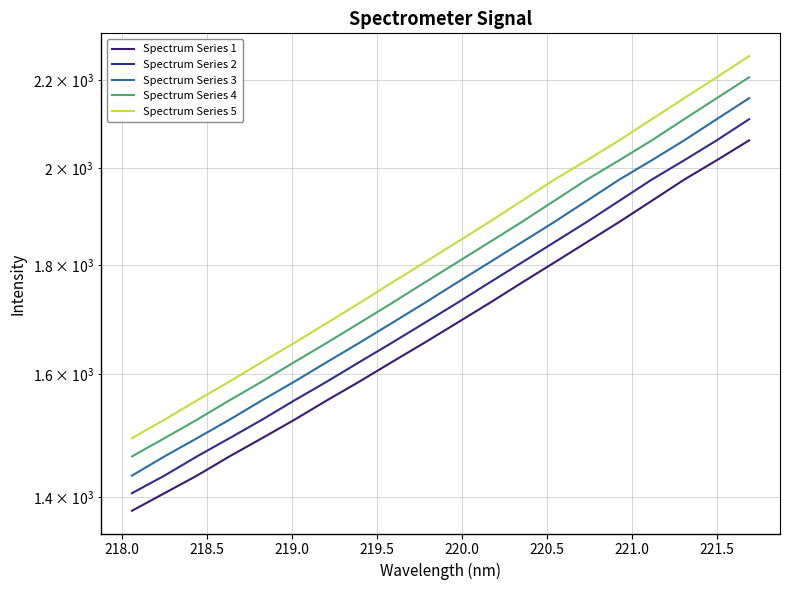

List the series in order of their peak value, highest first.

Spectrum Series 5, Spectrum Series 4, Spectrum Series 3, Spectrum Series 2, Spectrum Series 1